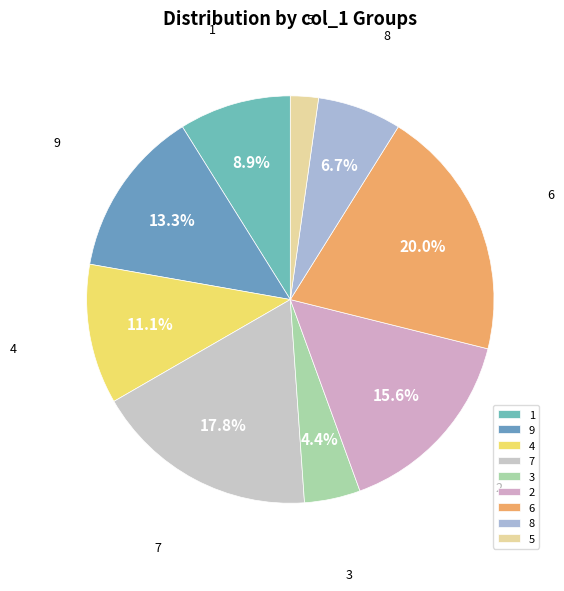

To the nearest percent, what portion does 4 represent?

11%